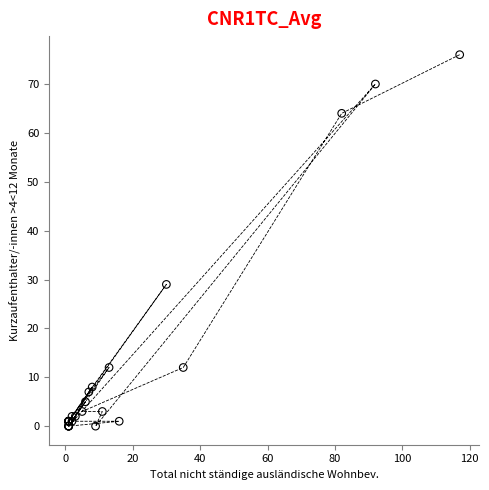

What Y value in the scatter plot is closest to 38?

29